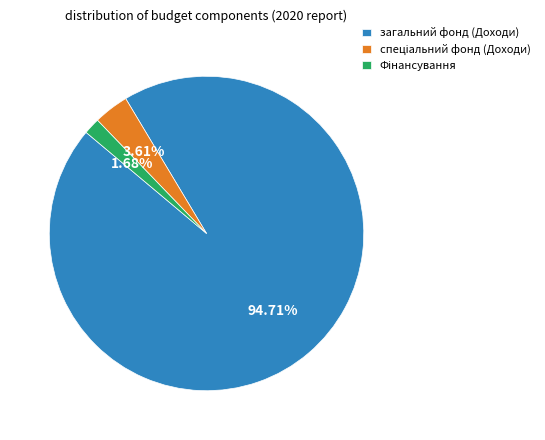

What is the largest slice in the pie chart?

загальний фонд (Доходи)